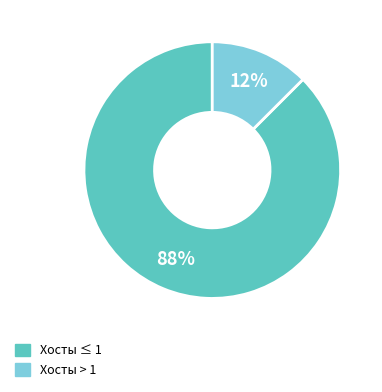

Is there a majority slice in this chart?

Yes